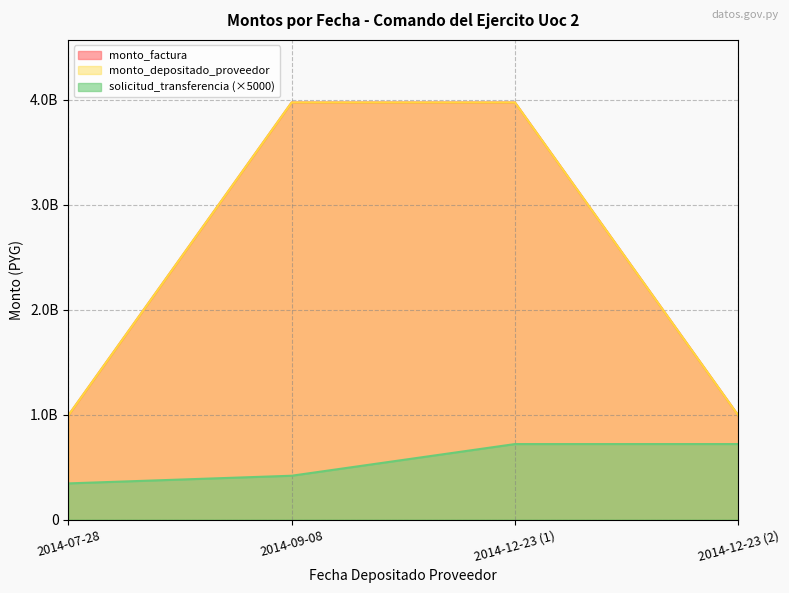

Reading right to left, list all the values displayed in this chart.

monto_factura: 993000000	3972000000	3972000000	993000000
monto_depositado_proveedor: 993000000	3972000000	3972000000	993000000
solicitud_transferencia: 720070000	719900000	418415000	345455000